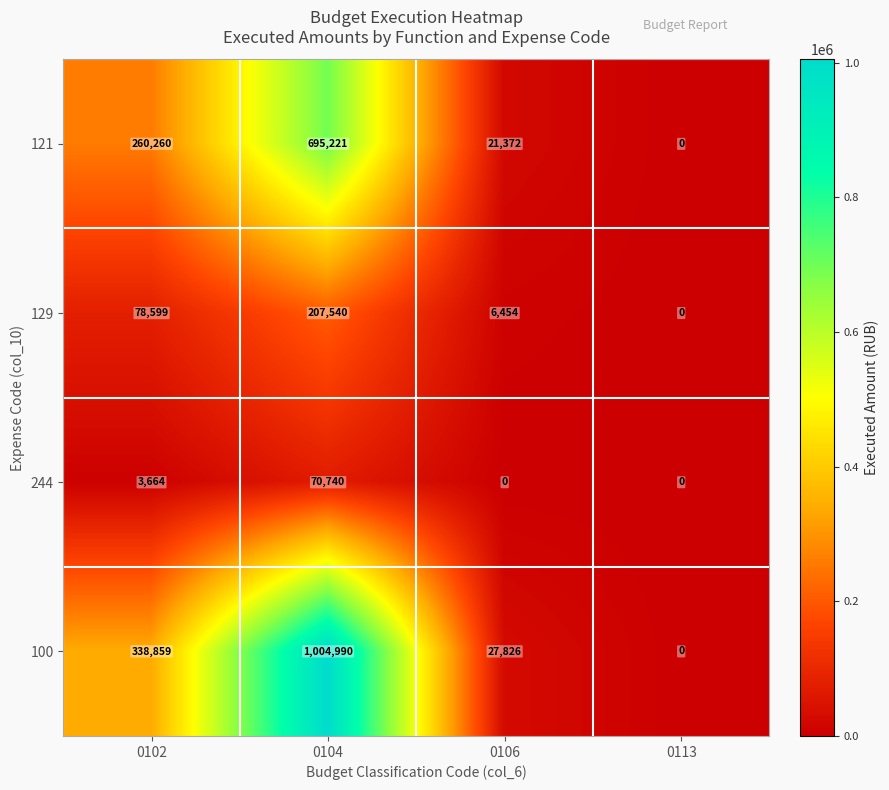

At which label does 121 reach its minimum?

0113